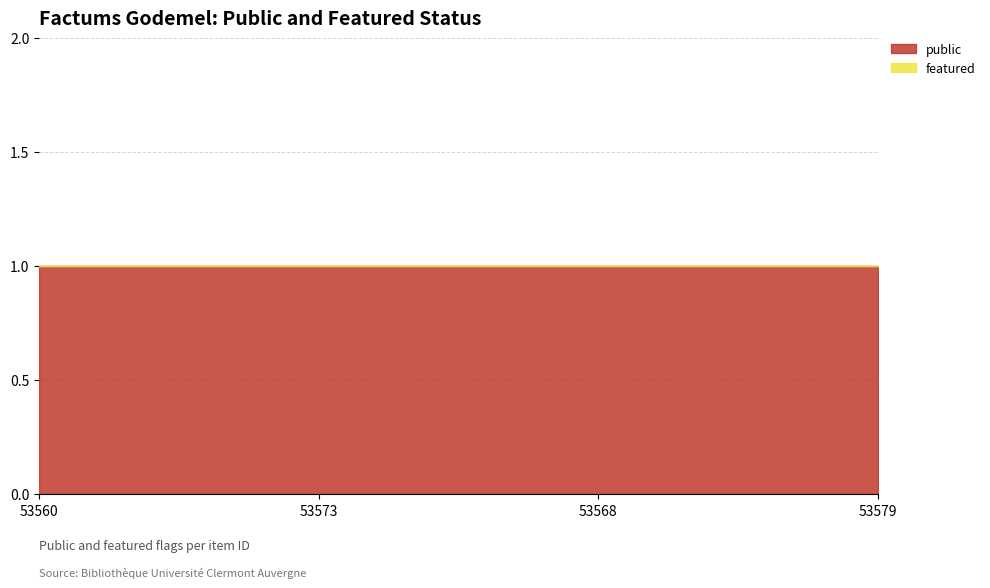

True or false: featured has more than 1 points higher than both neighbors.

False